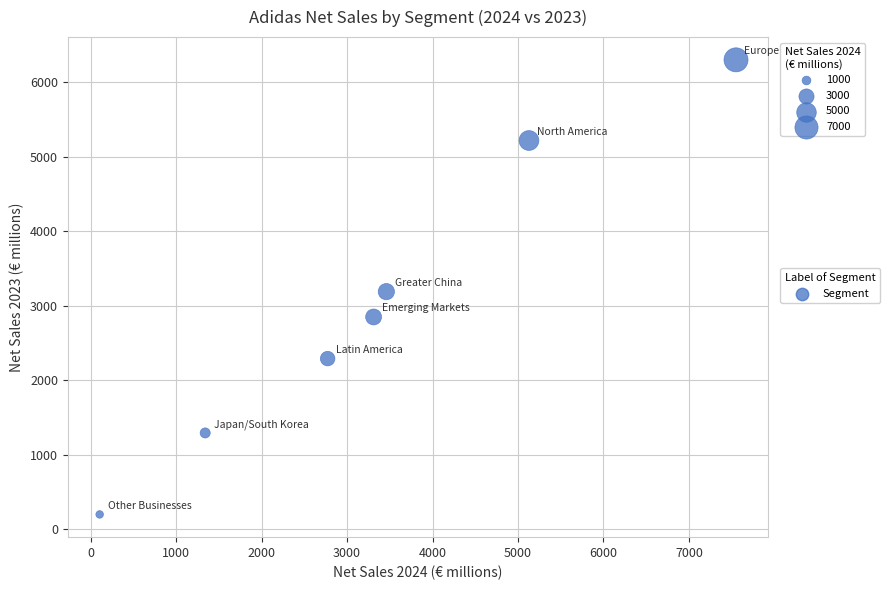

What is the average Y value?

3049